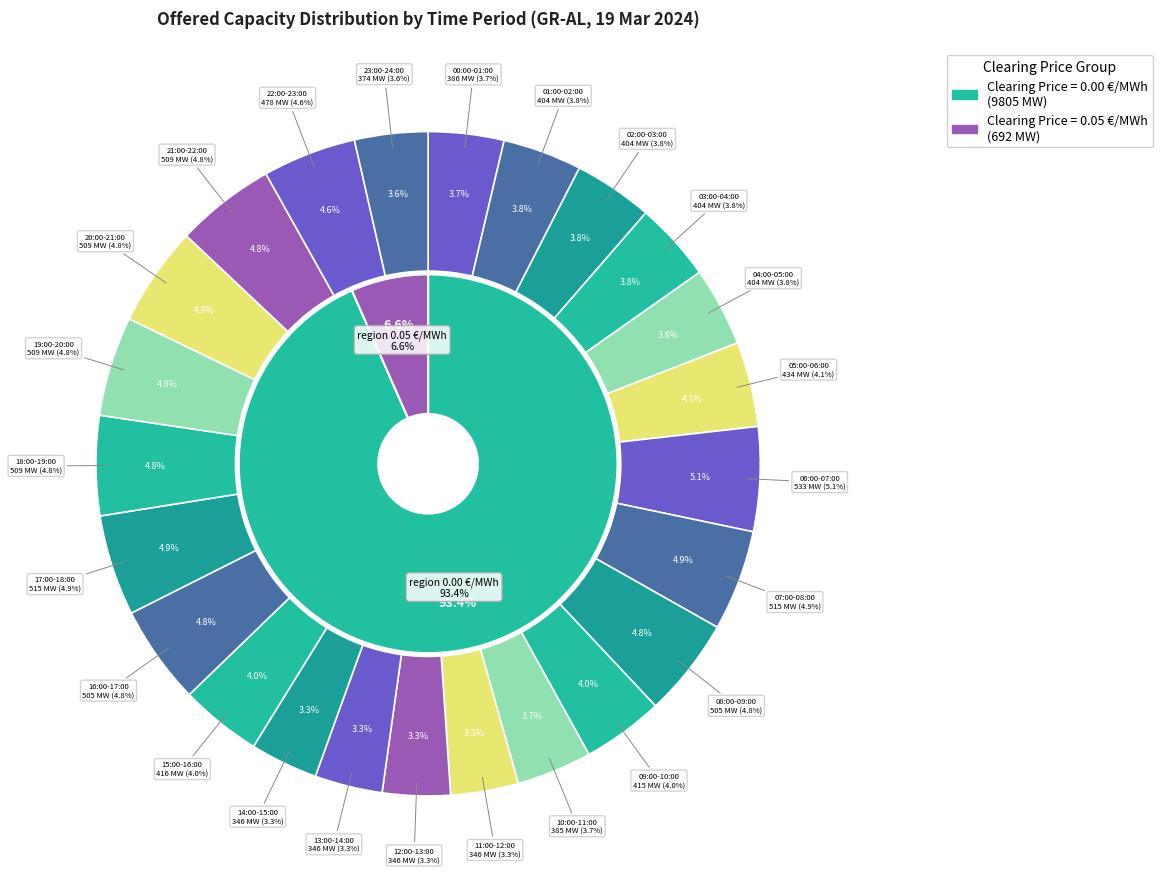

What is the change in value from 06:00-07:00 to 11:00-12:00?

-187